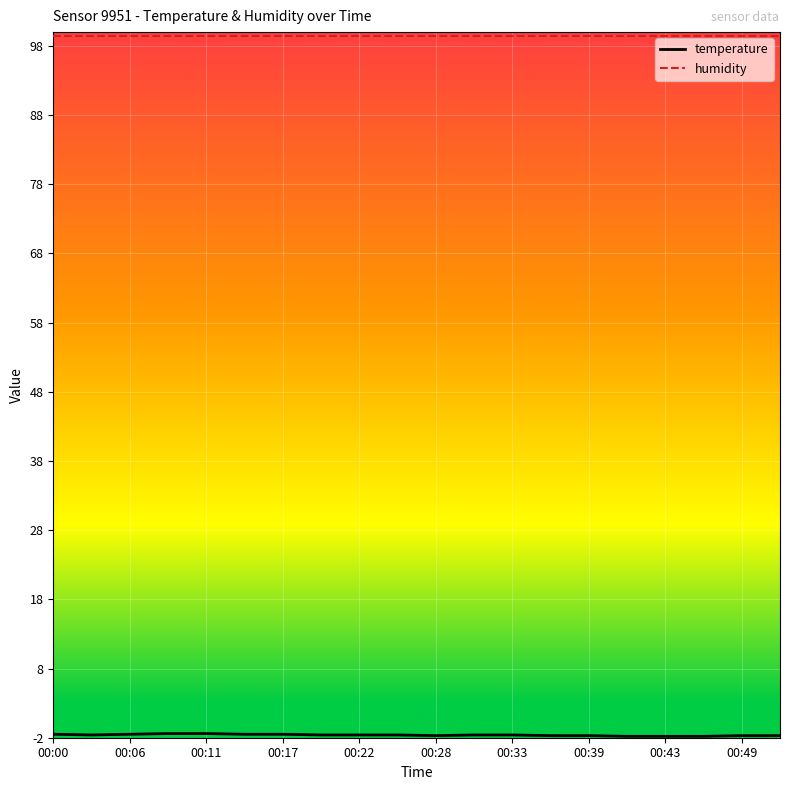

What is the minimum value for humidity?

99.9